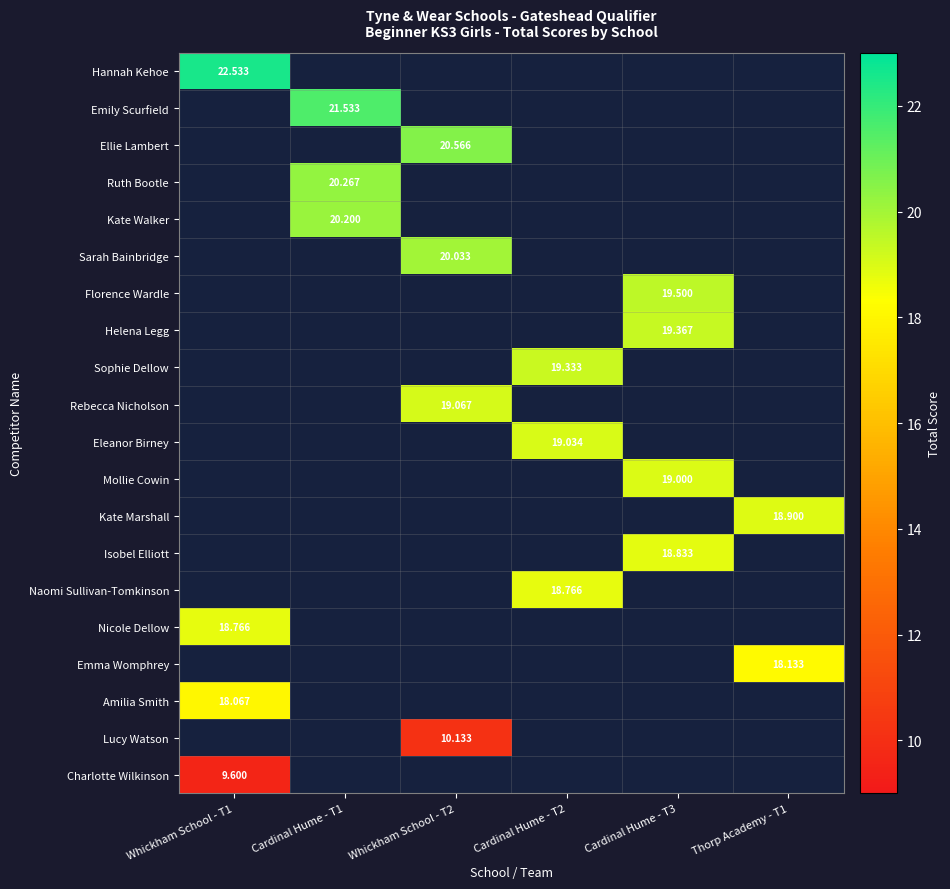

What is the smallest value displayed?

9.6